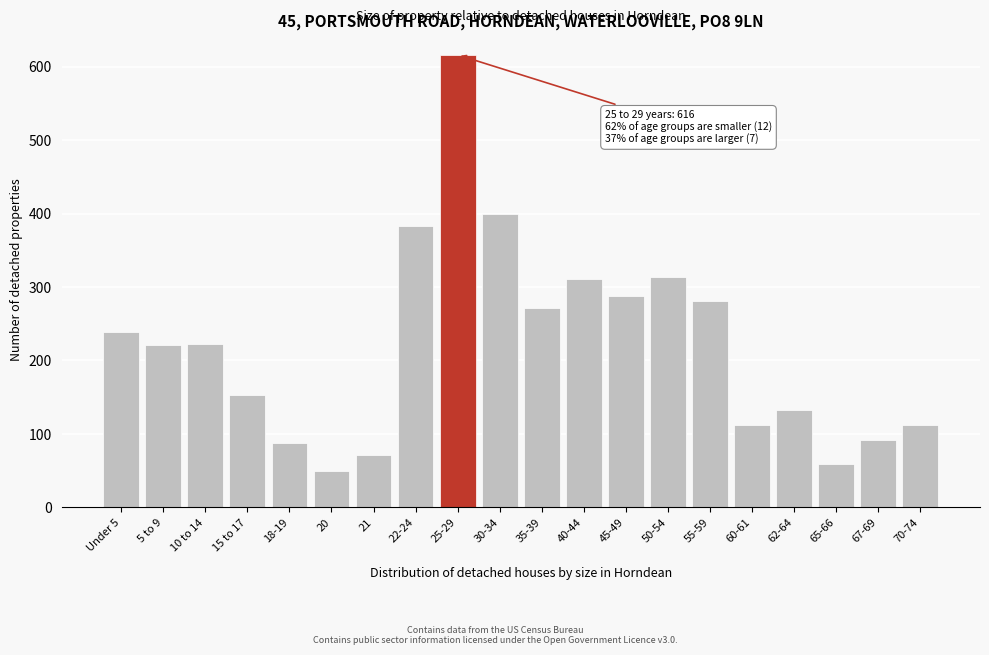

The value at 67-69 is 32. True or false?

False